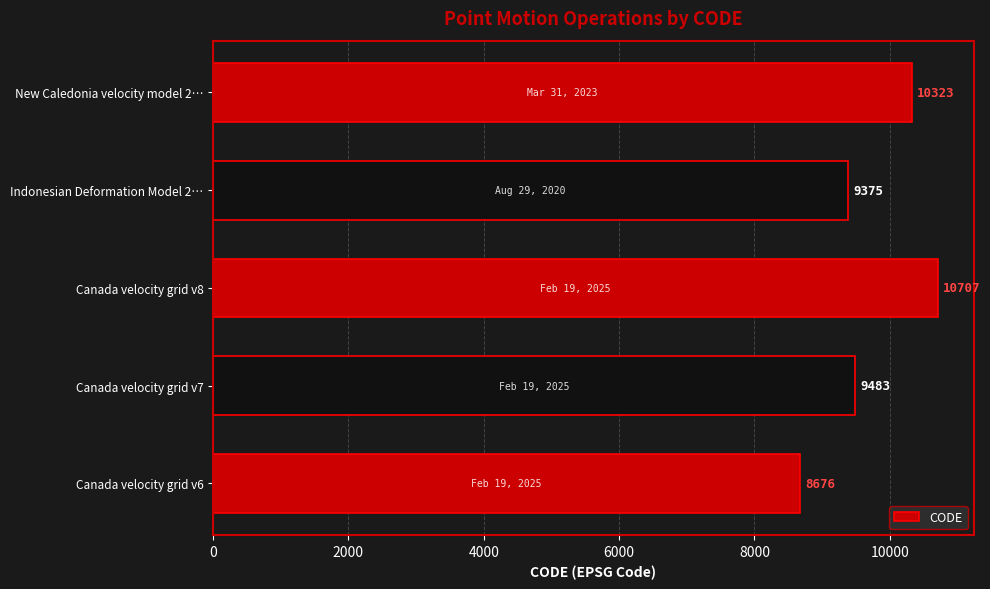

Reading top to bottom, what are all the values shown in this chart?

New Caledonia velocity model 2…=10323	Indonesian Deformation Model 2…=9375	Canada velocity grid v8=10707	Canada velocity grid v7=9483	Canada velocity grid v6=8676